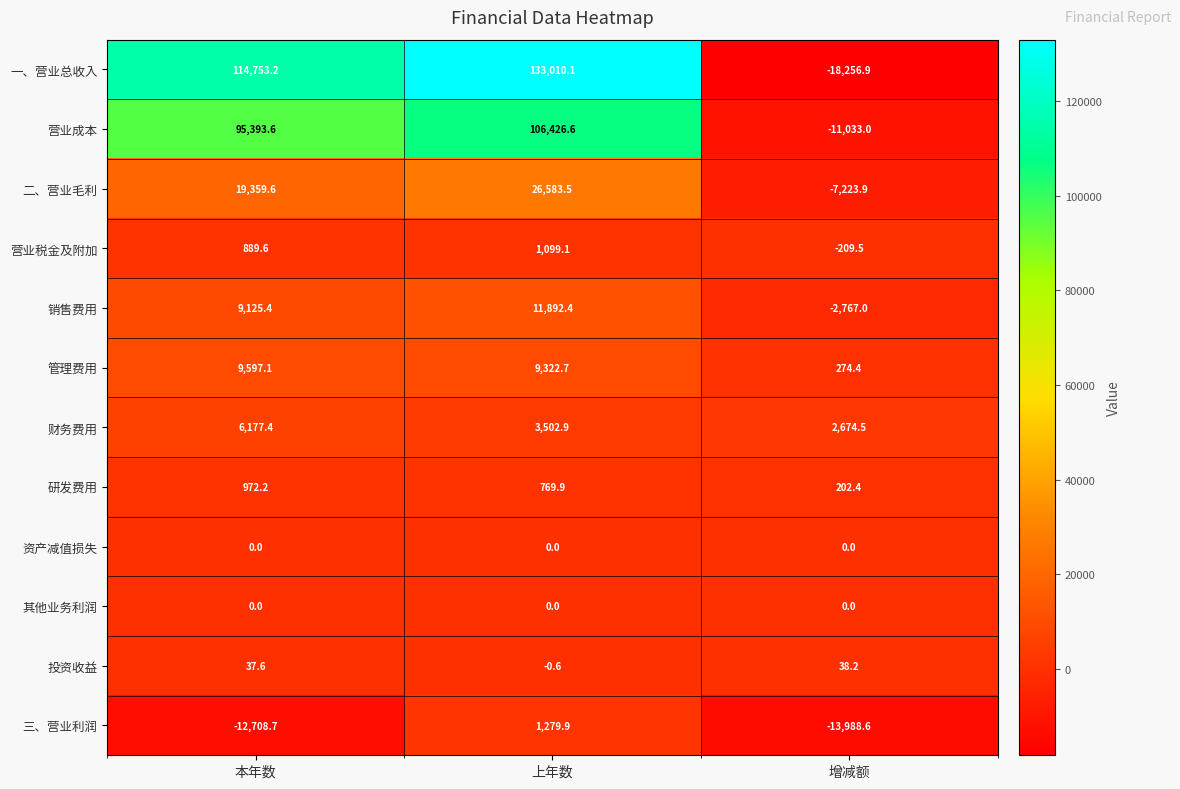

What is the difference between the second highest and minimum values in the 二、营业毛利 series?

26583.5